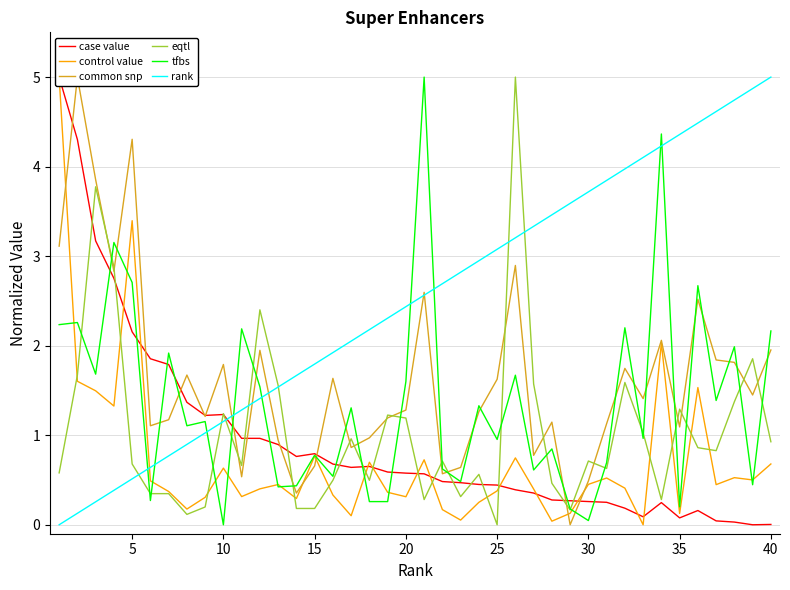

Which series has the widest spread of values?

case value